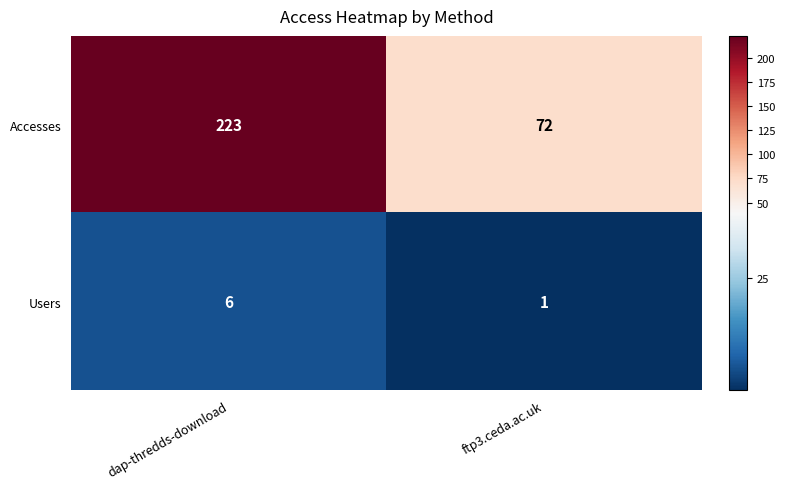

What is the difference between the Accesses values at dap-thredds-download and ftp3.ceda.ac.uk?

151